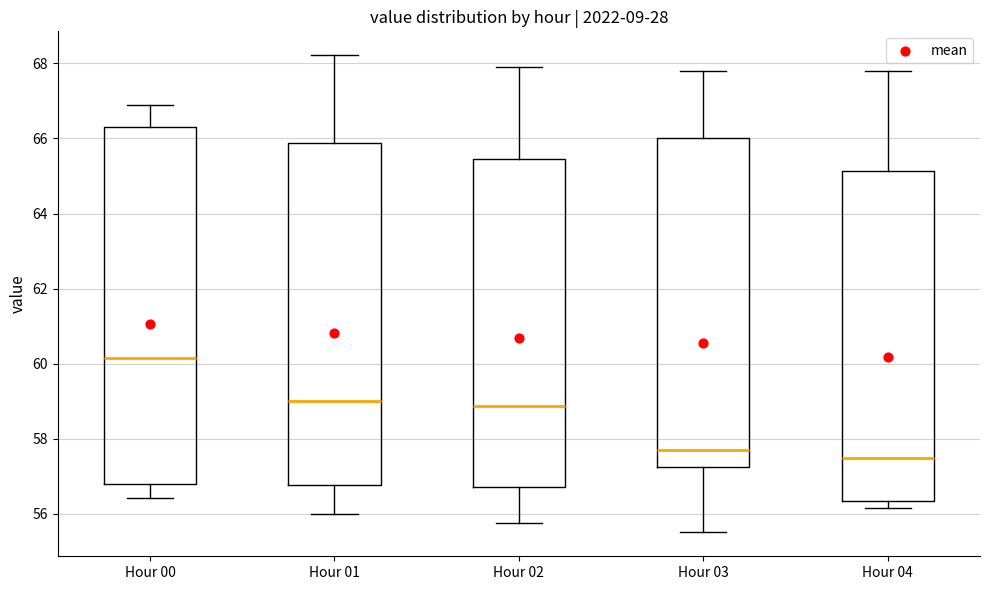

Which box is the tallest, from its lower edge to its upper edge?

Hour 00